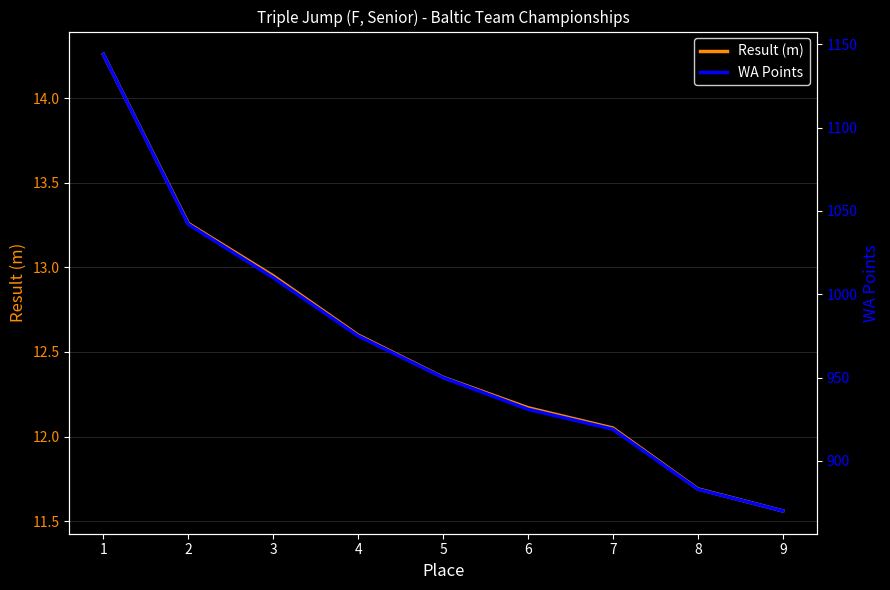

List the series in order of their overall mean, highest first.

WA Points, Result (m)